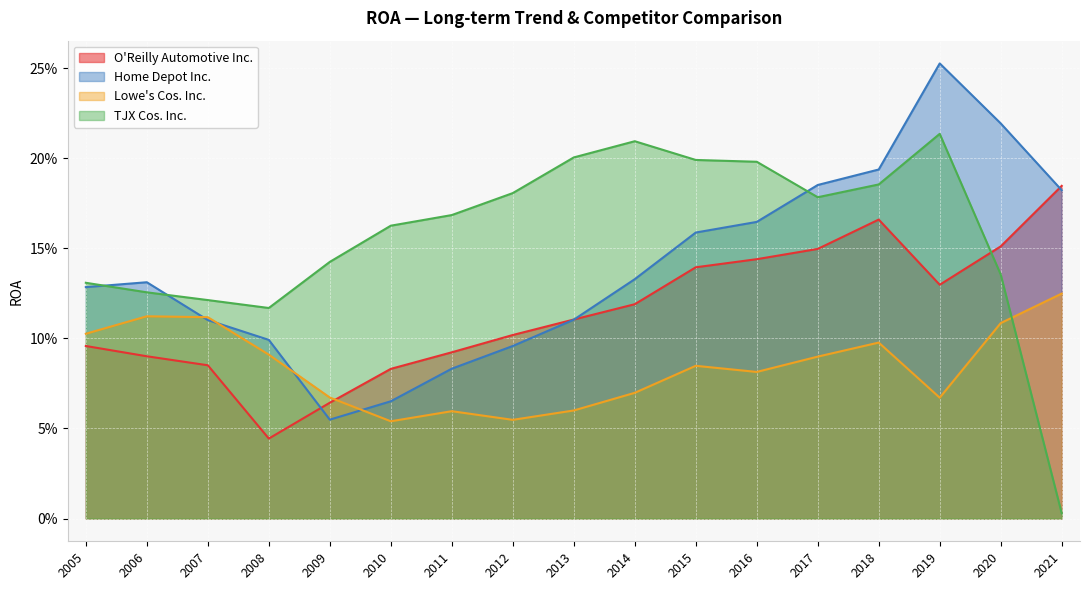

What is the approximate value of Lowe's Cos. Inc. at 2005?

0.1